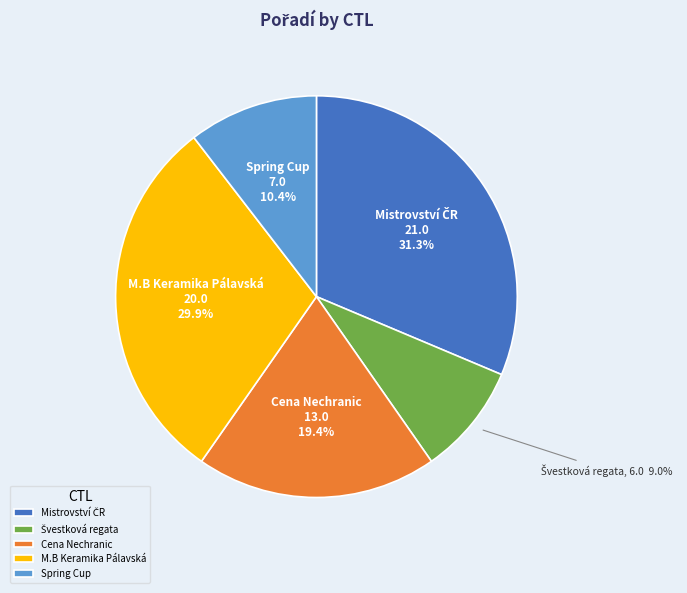

Is there any slice that represents more than half of the pie?

No